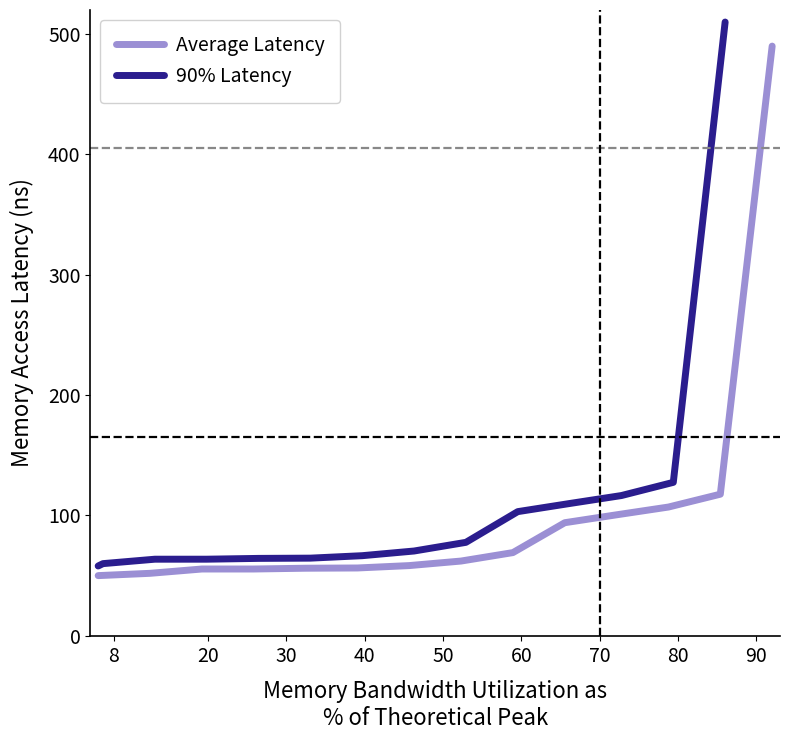

What is the minimum value for Average Latency?

50.0